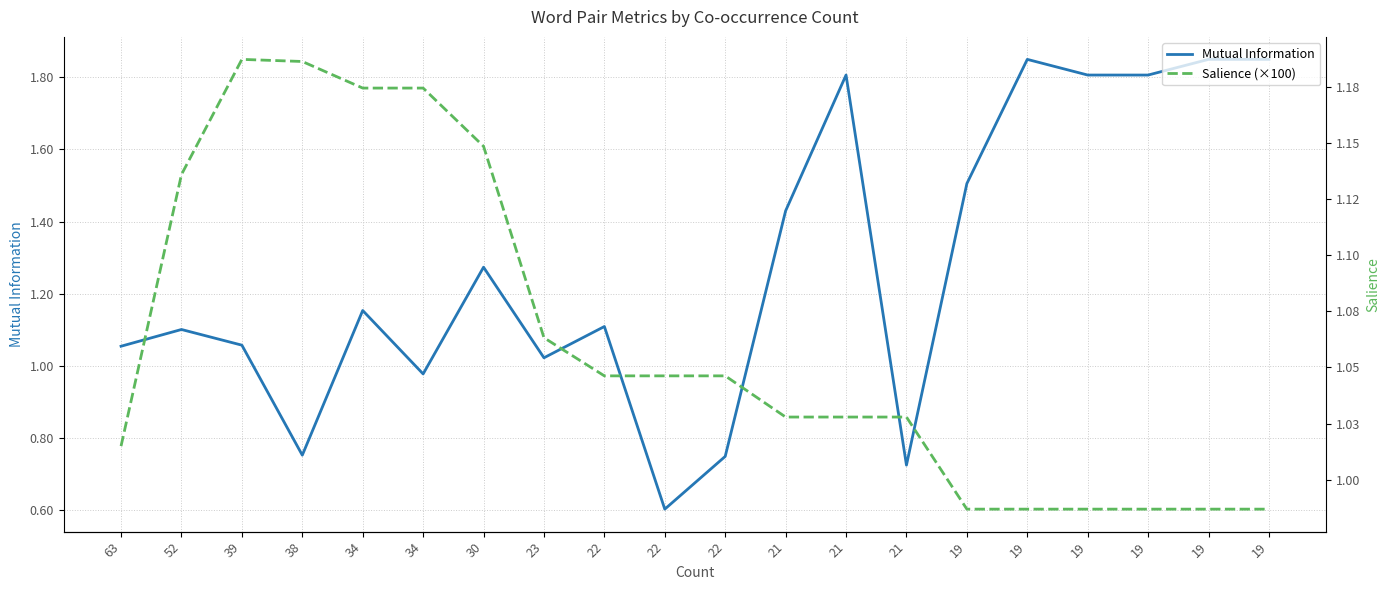

How many data points in Salience (×100) are above 1?

14